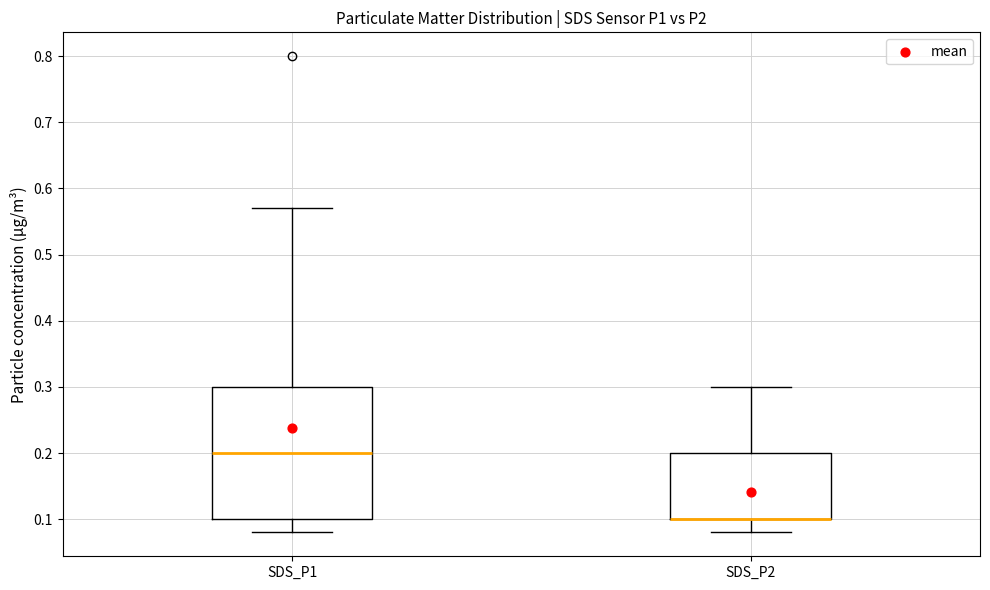

Which box is the tallest, from its lower edge to its upper edge?

SDS_P1